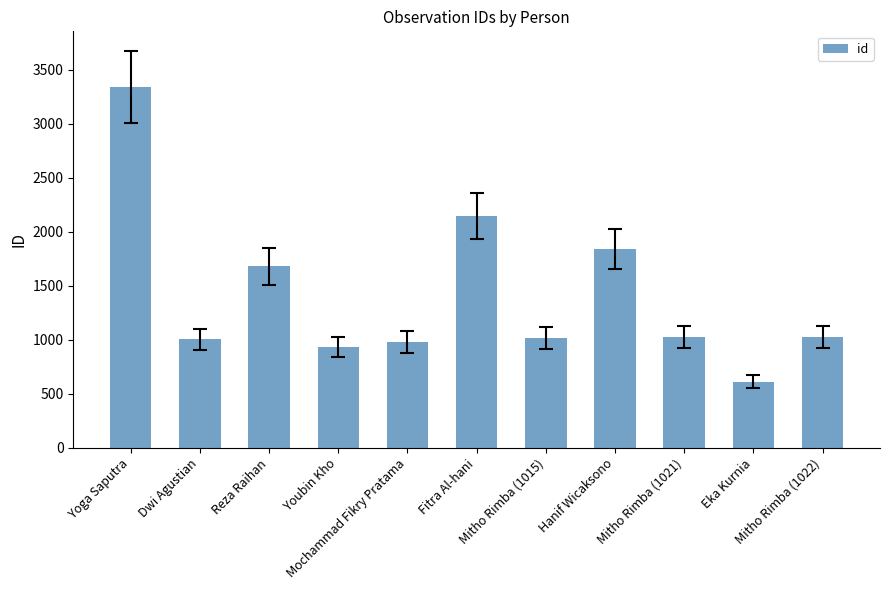

Is it true that the value at Mitho Rimba (1022) is 1022?

True